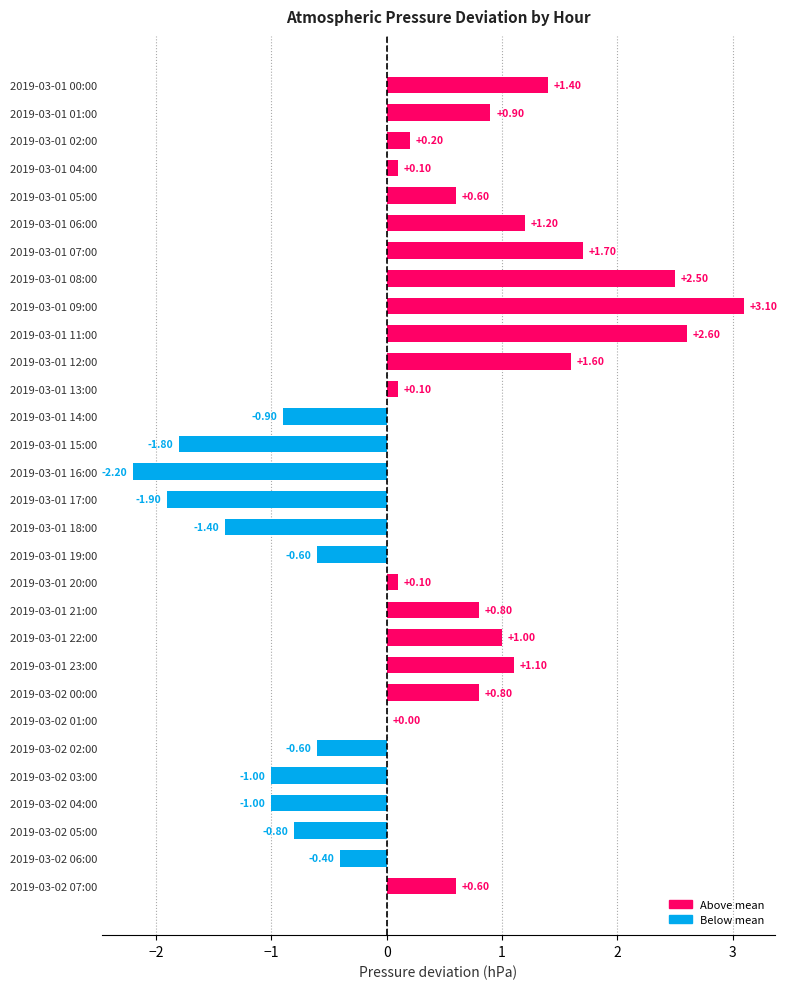

Are the bars horizontal?

Yes